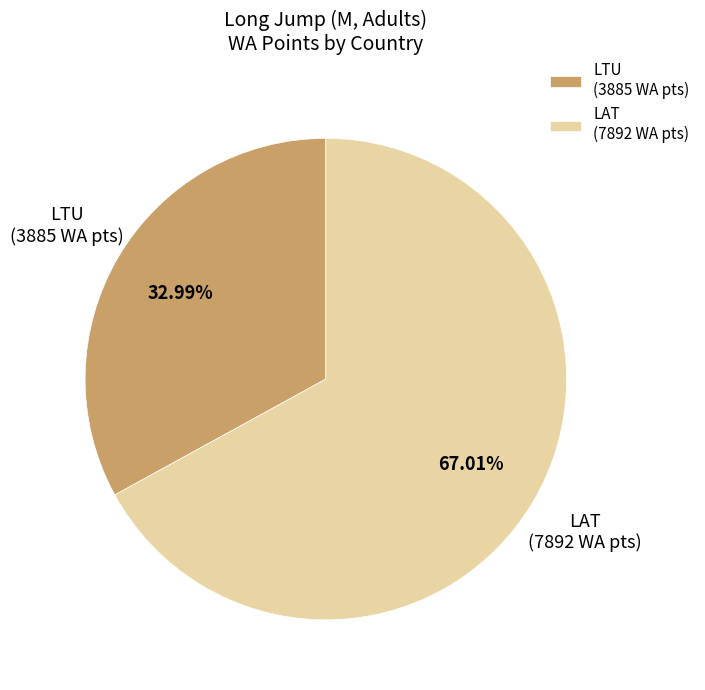

What is the majority slice?

LAT (7892 WA pts)